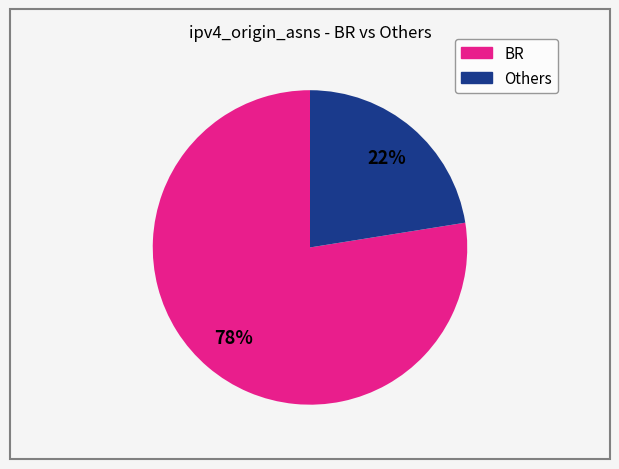

Is there a majority slice in this chart?

Yes